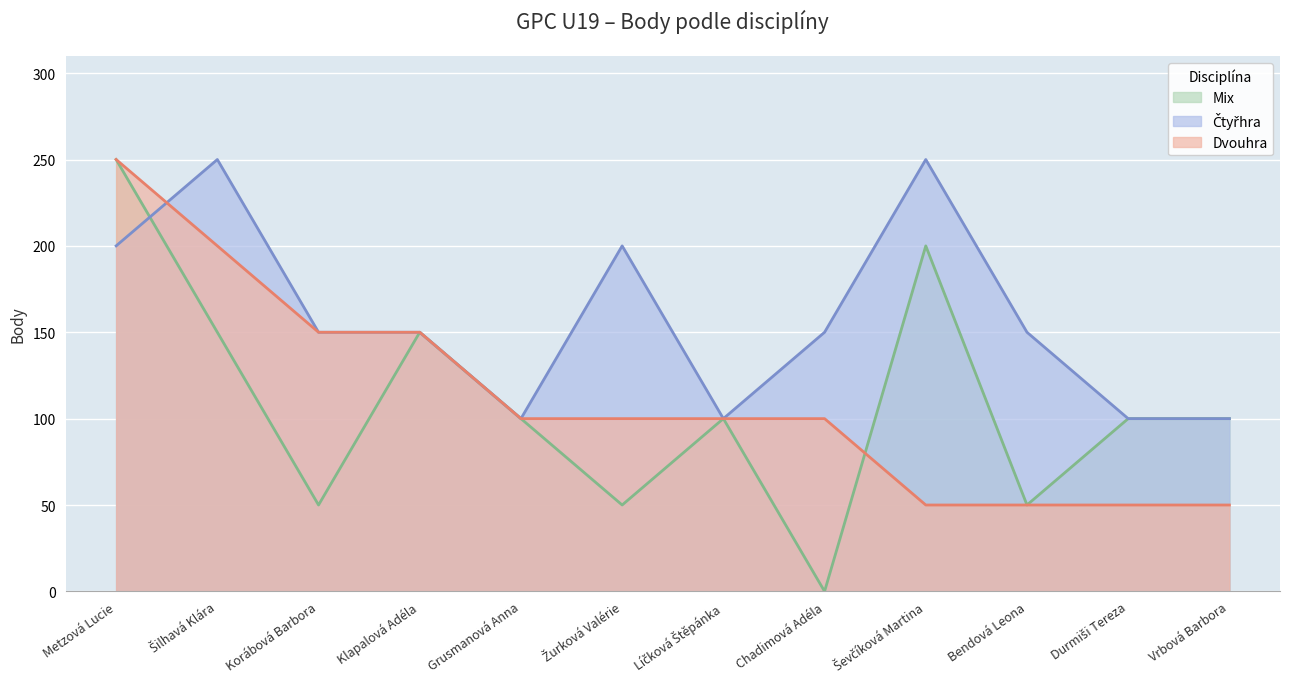

Does the chart display data point markers on the line(s)?

No